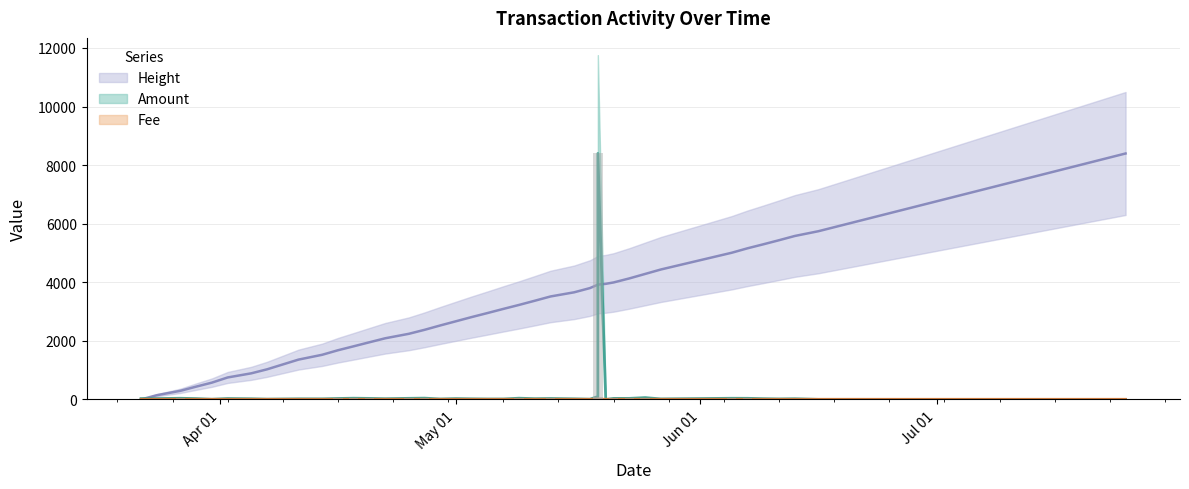

List the series in order of their peak value, lowest first.

Fee, Amount, Height